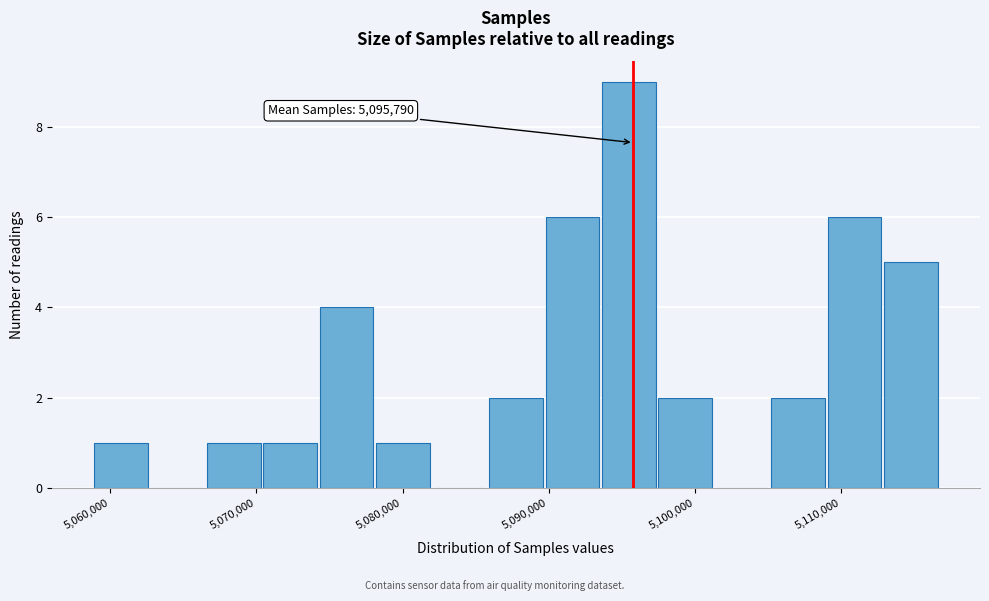

Around what value on the x-axis is the tallest bar? Give the approximate position of its centre, as read against the axis.

5095000